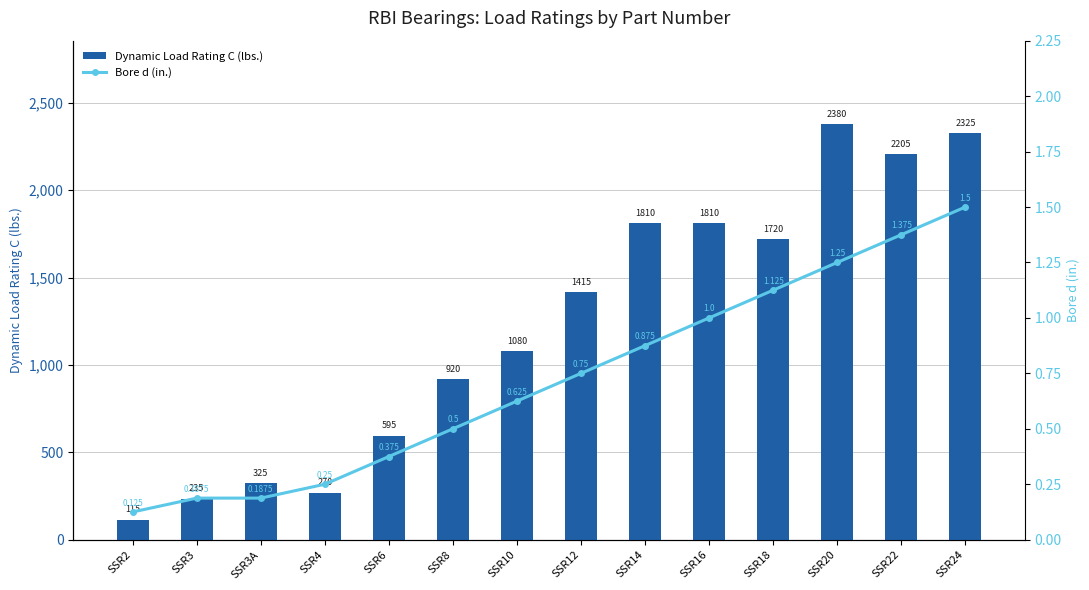

The Dynamic Load Rating C (lbs.) series shows 927 at SSR18. True or false?

False